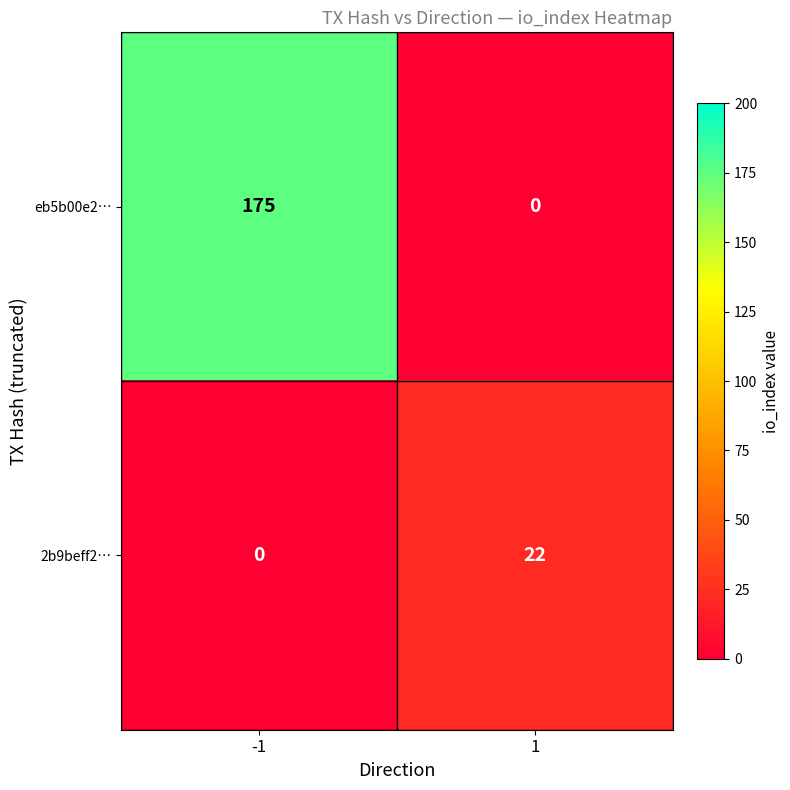

Reading left to right, transcribe all the data shown in this chart.

eb5b00e2…: 175	0
2b9beff2…: 0	22